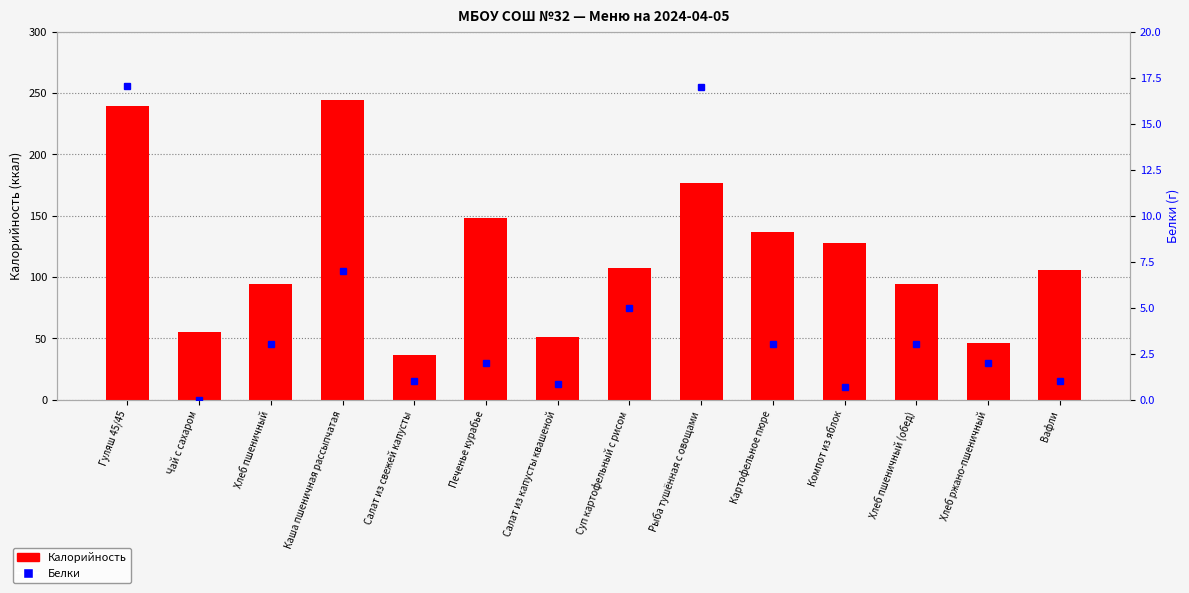

How many positive values does the Белки series have?

13